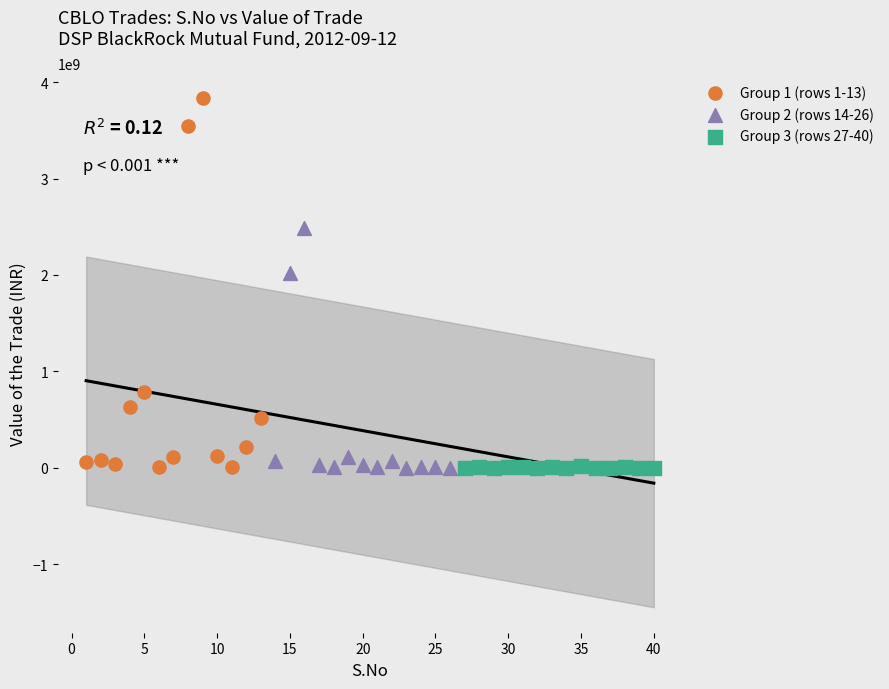

Which series has the widest spread of Y values?

Group 1 (rows 1-13)